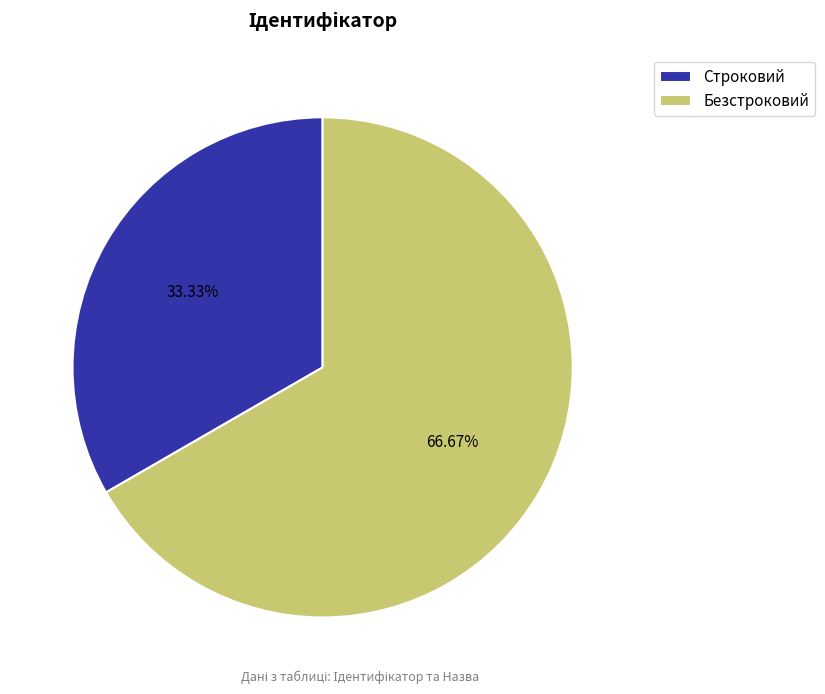

To the nearest percent, what portion does Строковий represent?

33%